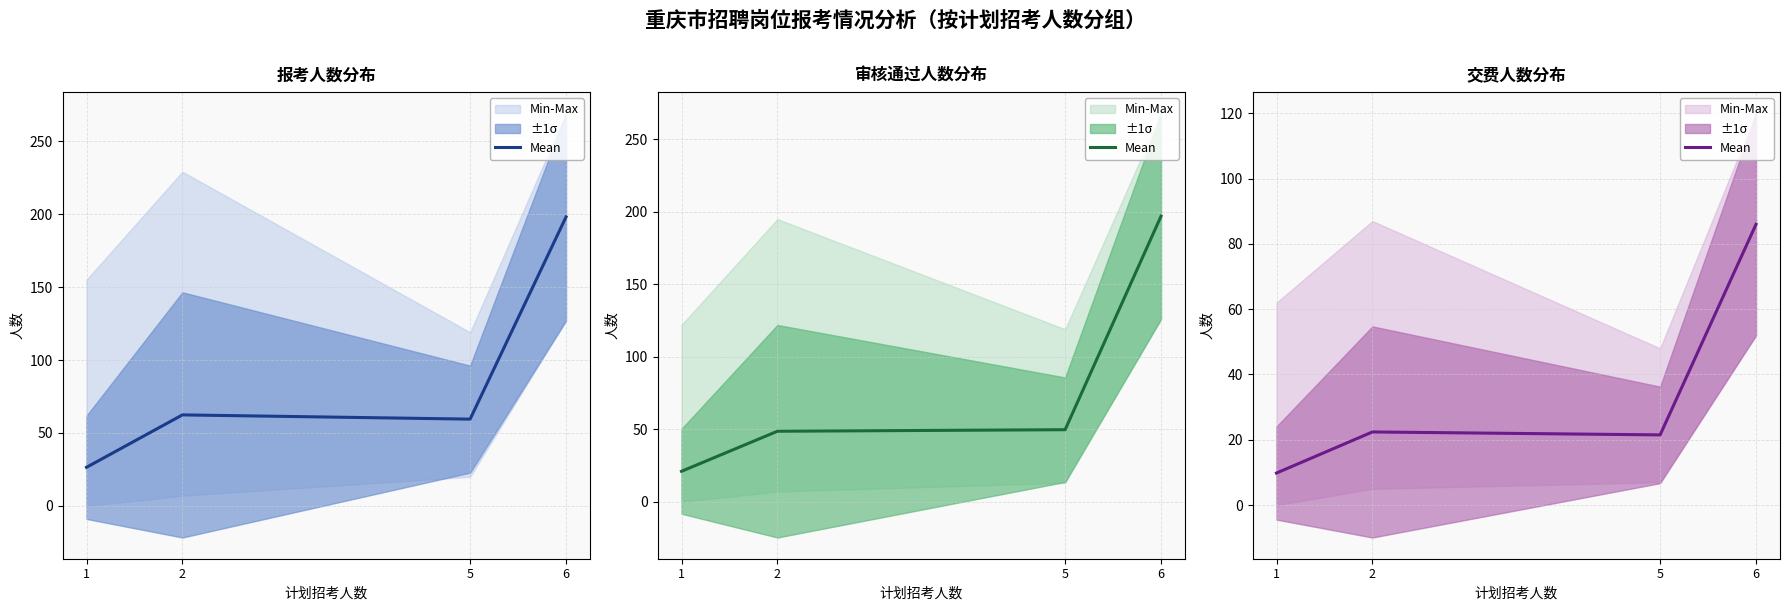

What is the value of the 2nd point from the left?

22.4